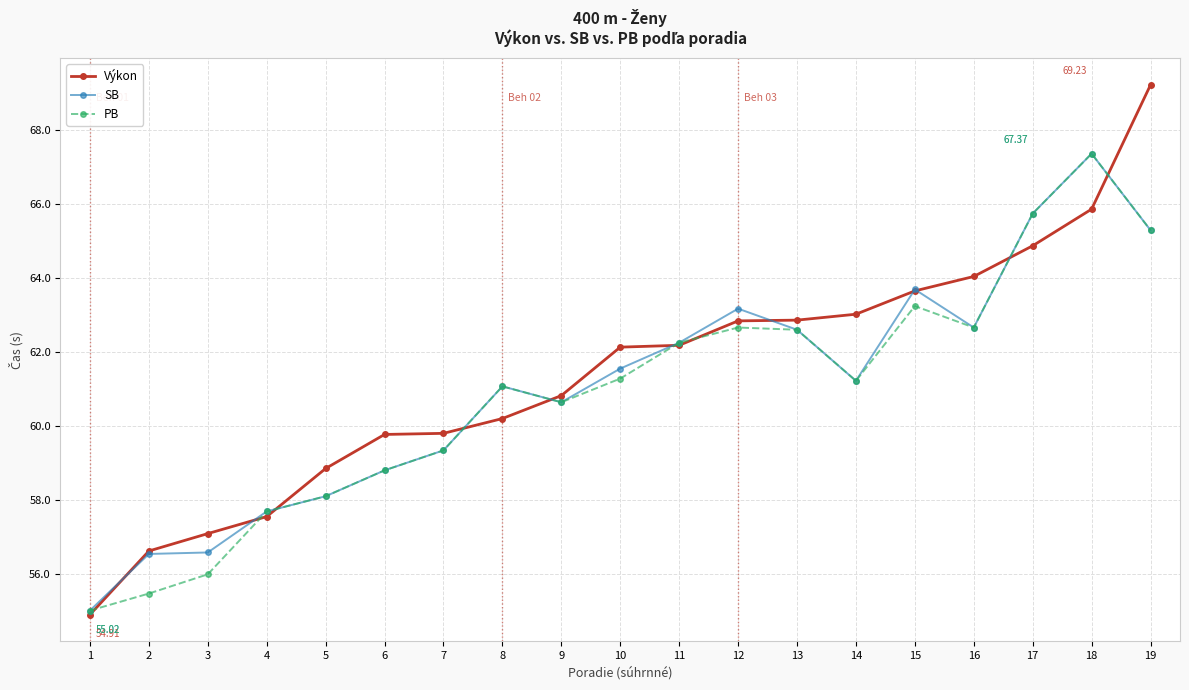

What is the difference between the highest and lowest values at 3?

1.1